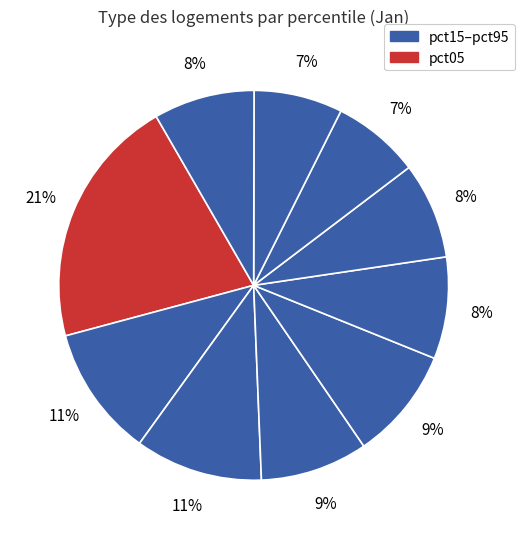

How many slices are in this pie chart?

10